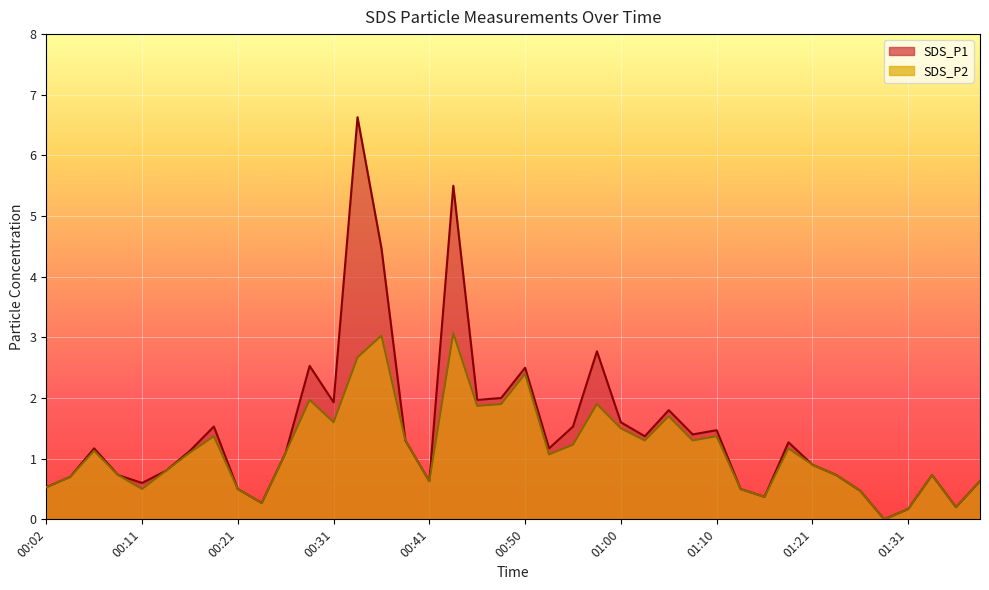

How many lines are shown in the chart?

2